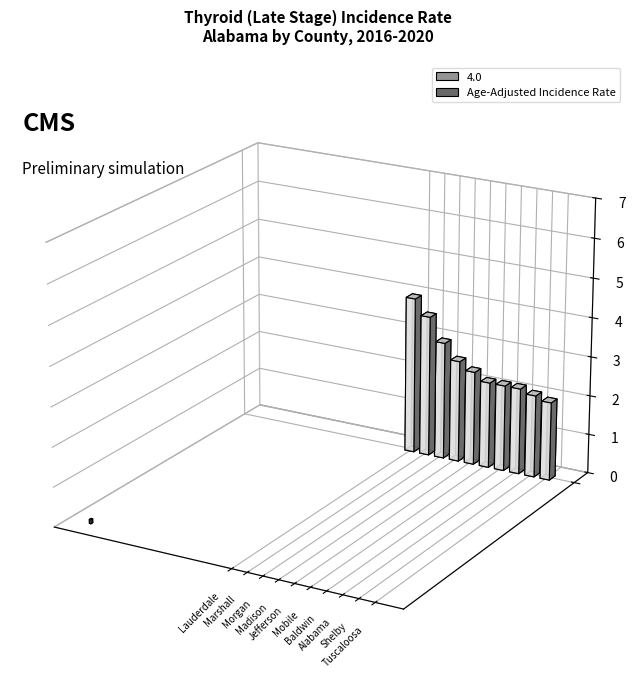

Reading right to left, list all the values displayed in this chart.

Tuscaloosa County=2.0	Shelby County=2.1	Alabama=2.2	Baldwin County=2.2	Mobile County=2.2	Jefferson County=2.4	Madison County=2.6	Morgan County=3.0	Marshall County=3.6	Lauderdale County=4.0